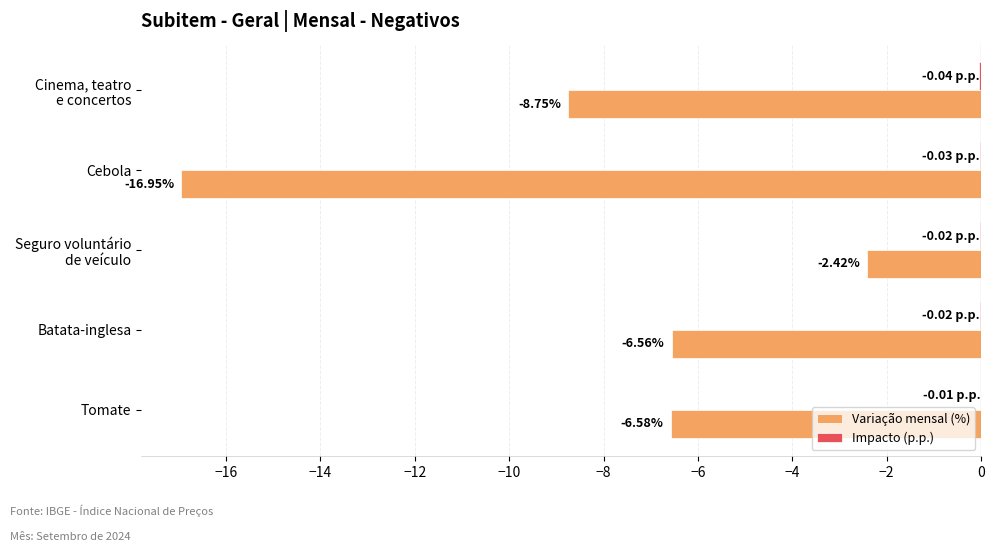

At which category is the sum across all series the highest?

Seguro voluntário
de veículo